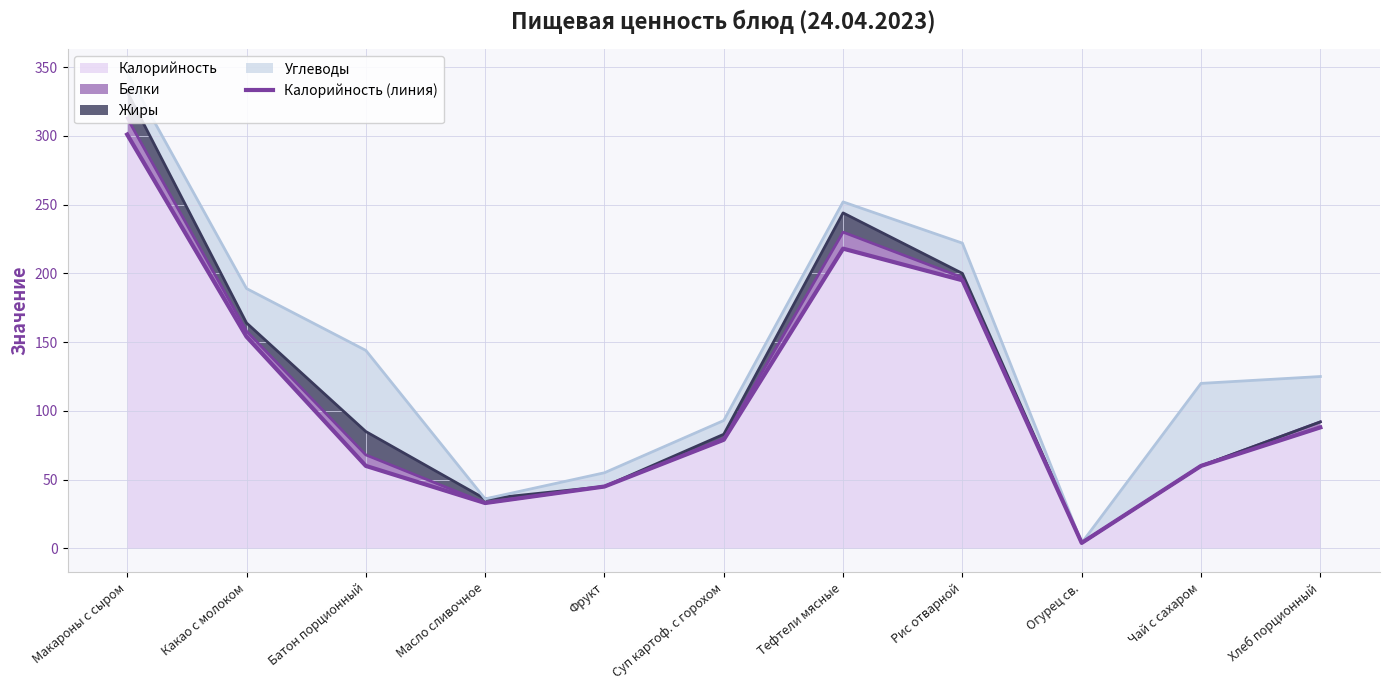

Reading right to left, list all the values displayed in this chart.

Хлеб порционный=88	Чай с сахаром=60	Огурец св.=4	Рис отварной=195	Тефтели мясные=218	Суп картоф. с горохом=79	Фрукт=45	Масло сливочное=33	Батон порционный=60	Какао с молоком=154	Макароны с сыром=301